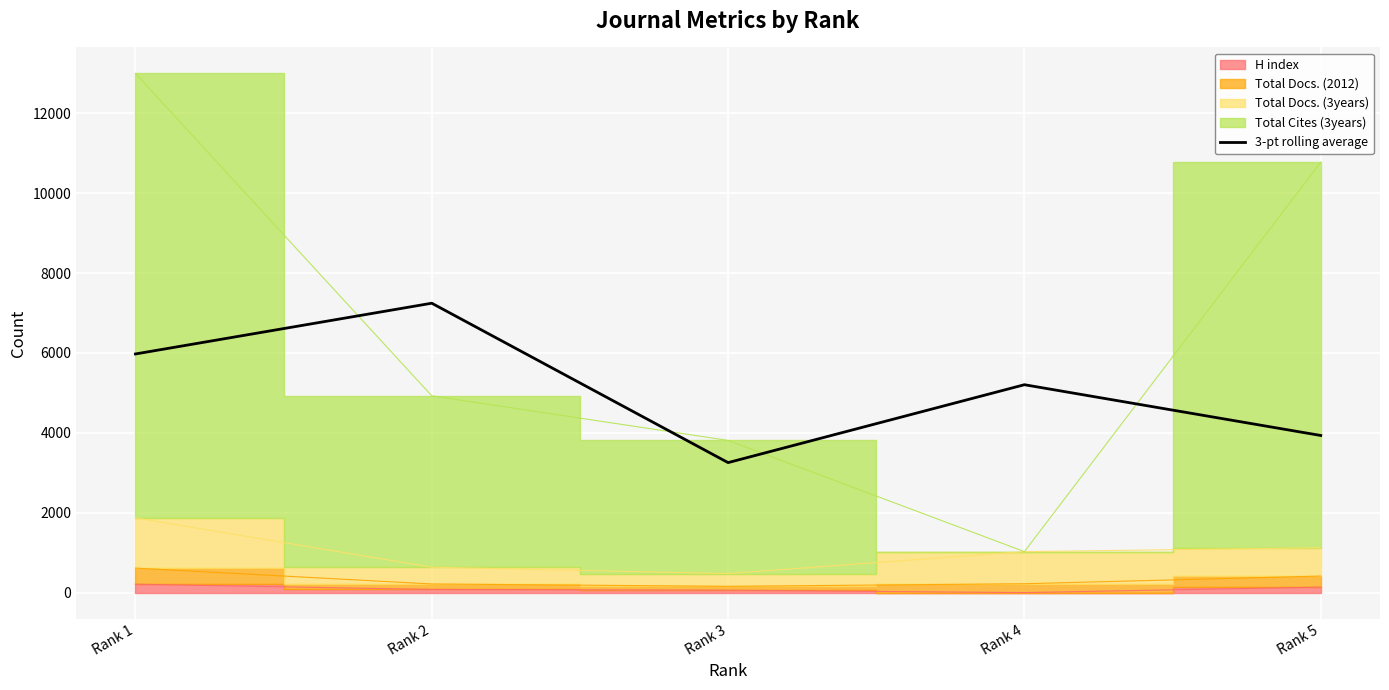

At which label does the data first exceed 5206?

Rank 1